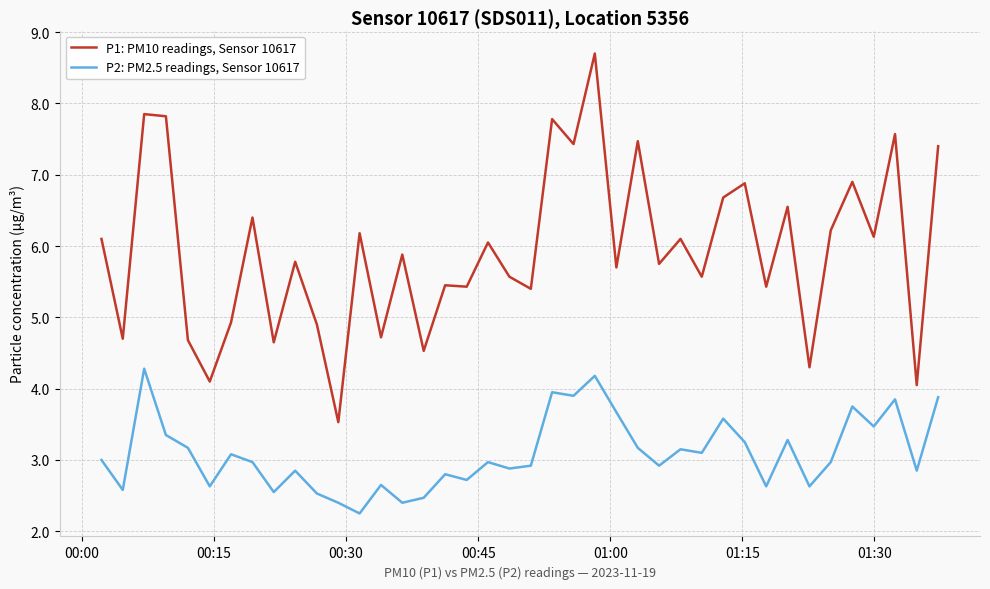

True or false: P2: PM2.5 readings, Sensor 10617 and P1: PM10 readings, Sensor 10617 cross at least once.

False